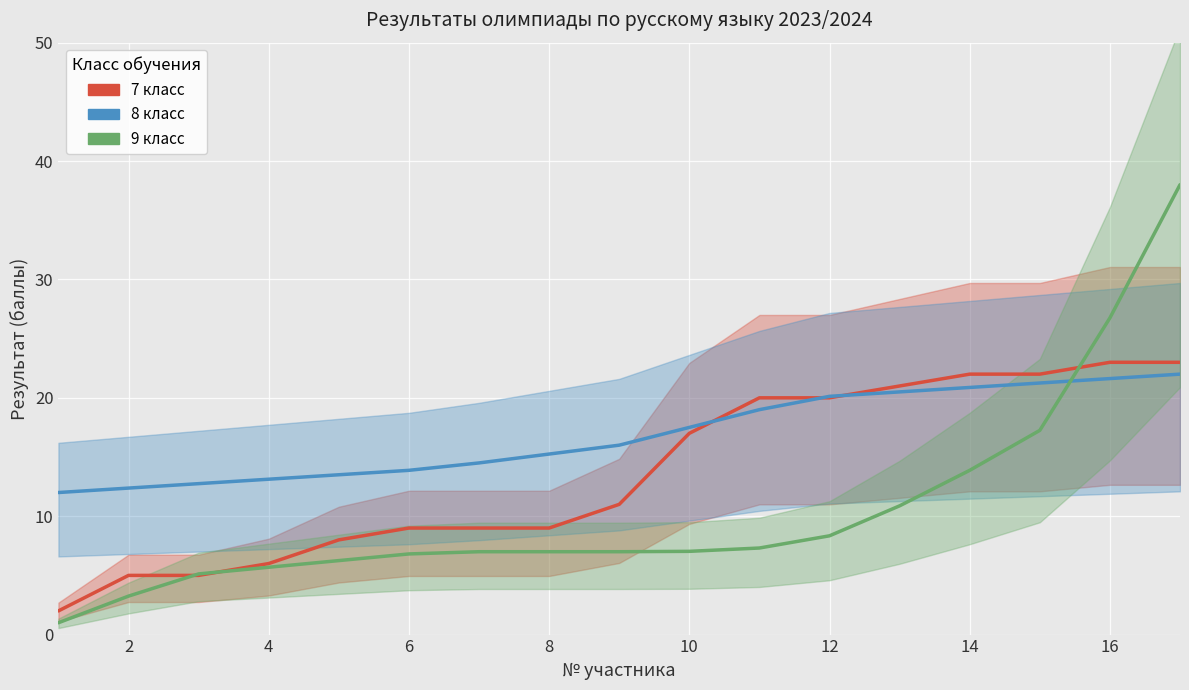

What is the minimum value for 8 класс?

12.0